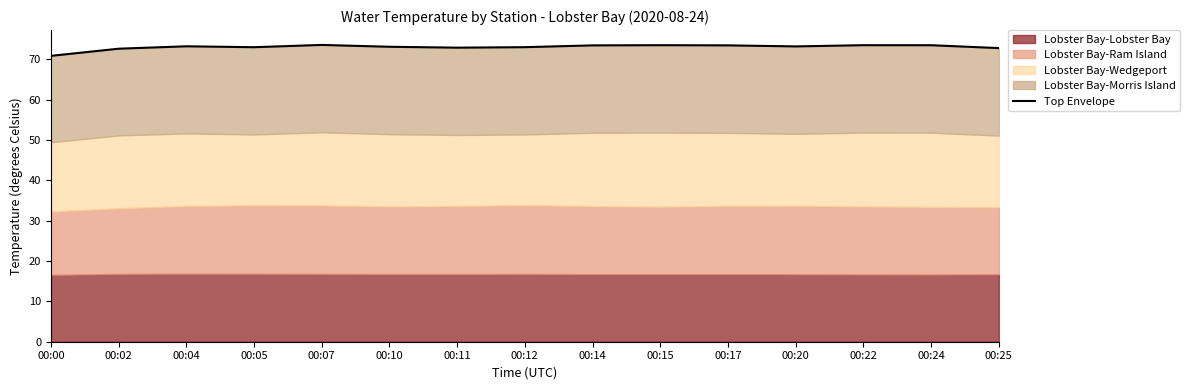

What is the maximum value shown in the chart?

73.5